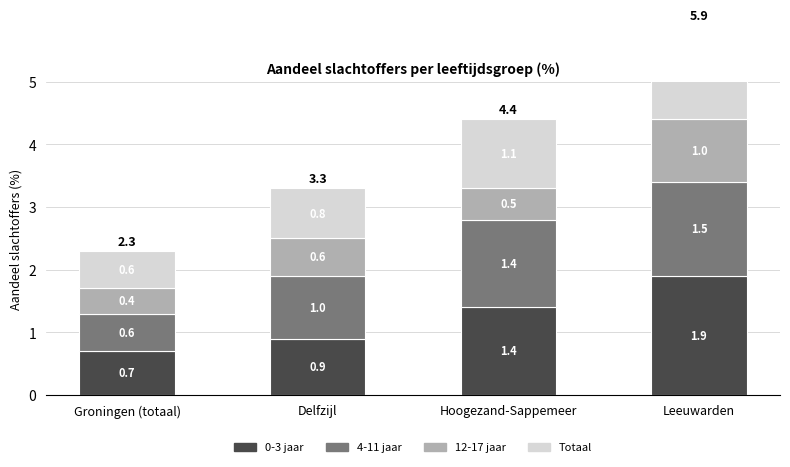

Rank the series by their average value, from lowest to highest.

12-17 jaar, Totaal, 4-11 jaar, 0-3 jaar